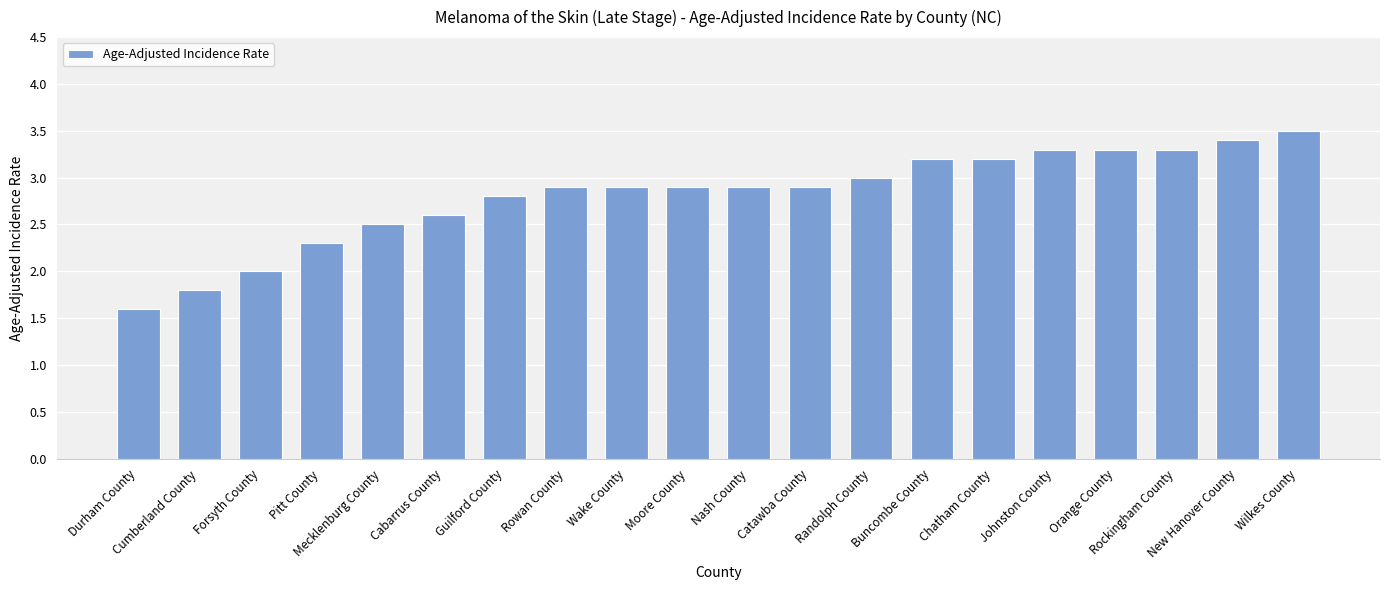

What is the sum of the values at Cabarrus County and Moore County?

5.5